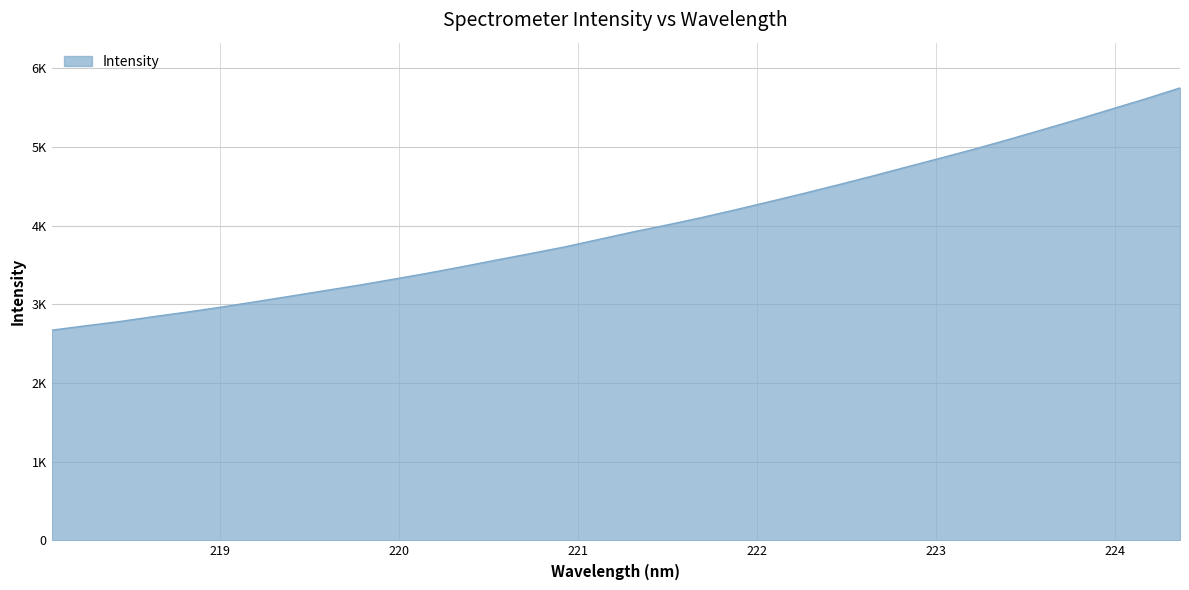

What is the value of the 10th point from the left?

3245.5